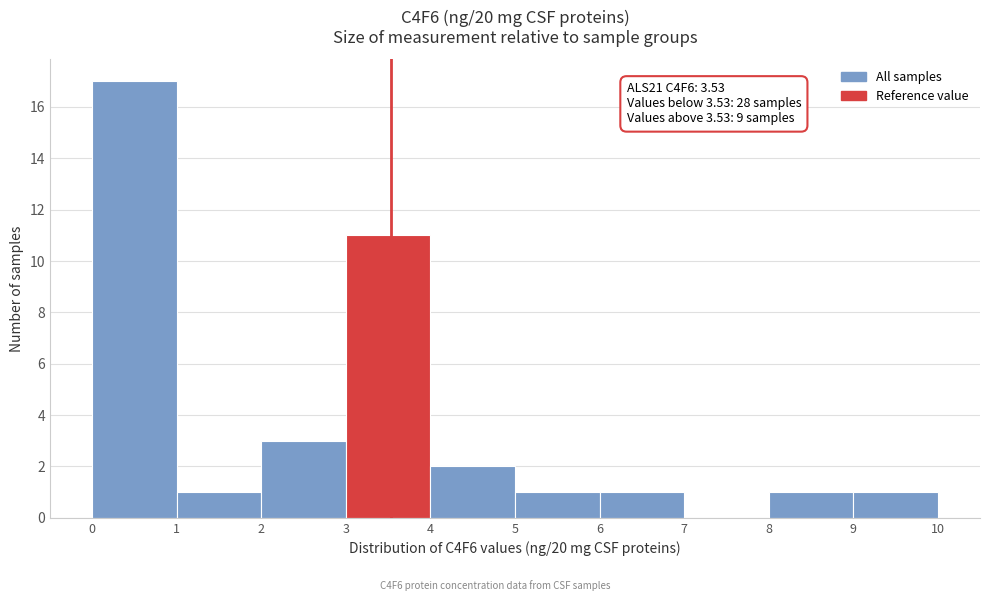

Over which range of the x-axis is the bar tallest?

0 to 1